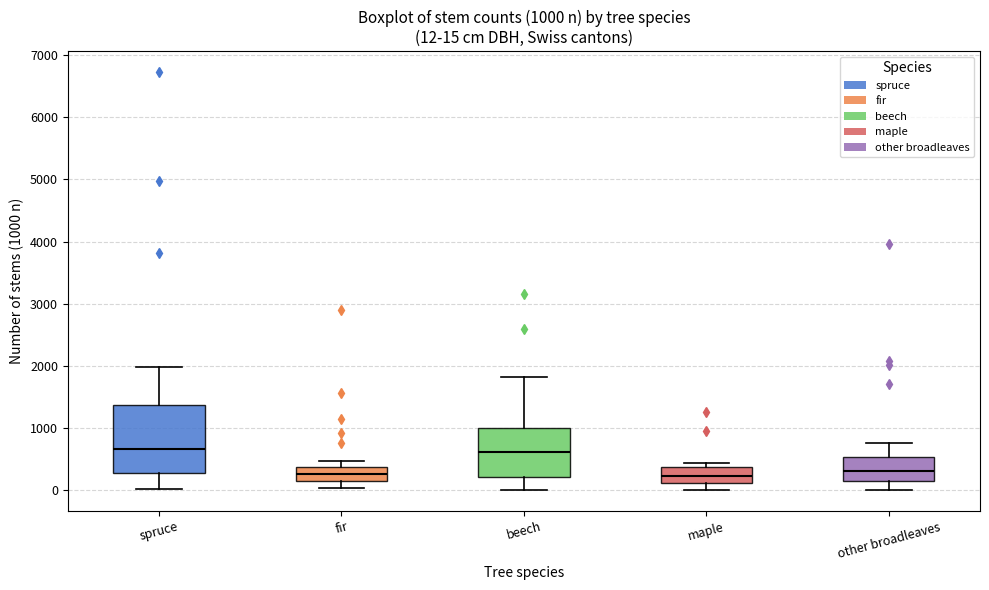

Comparing the boxes themselves (not the whiskers), which one is the tallest?

spruce